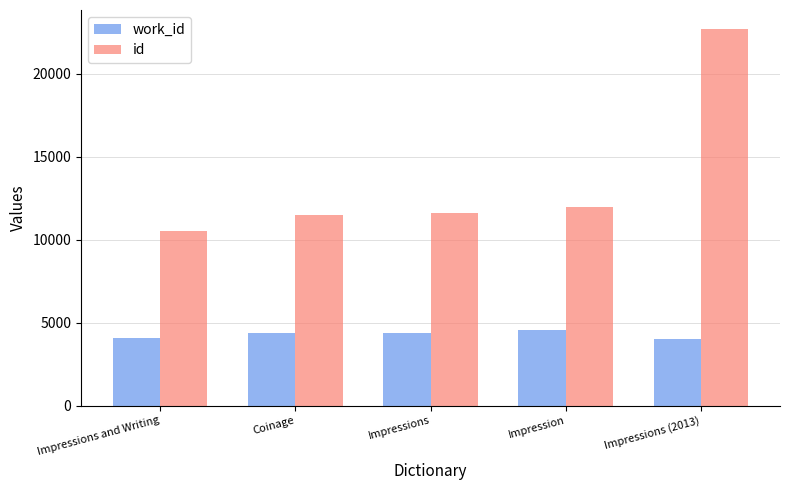

Which series has the widest spread of values?

id